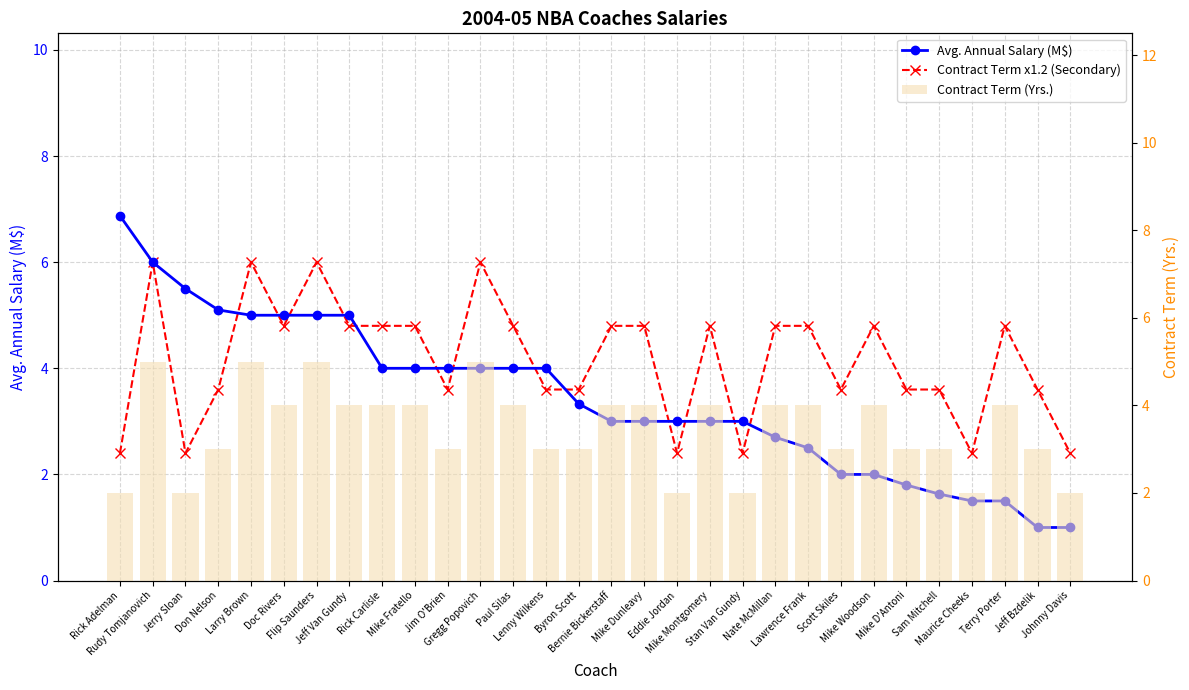

At which category does the chart reach its minimum across all series?

Jeff Bzdelik